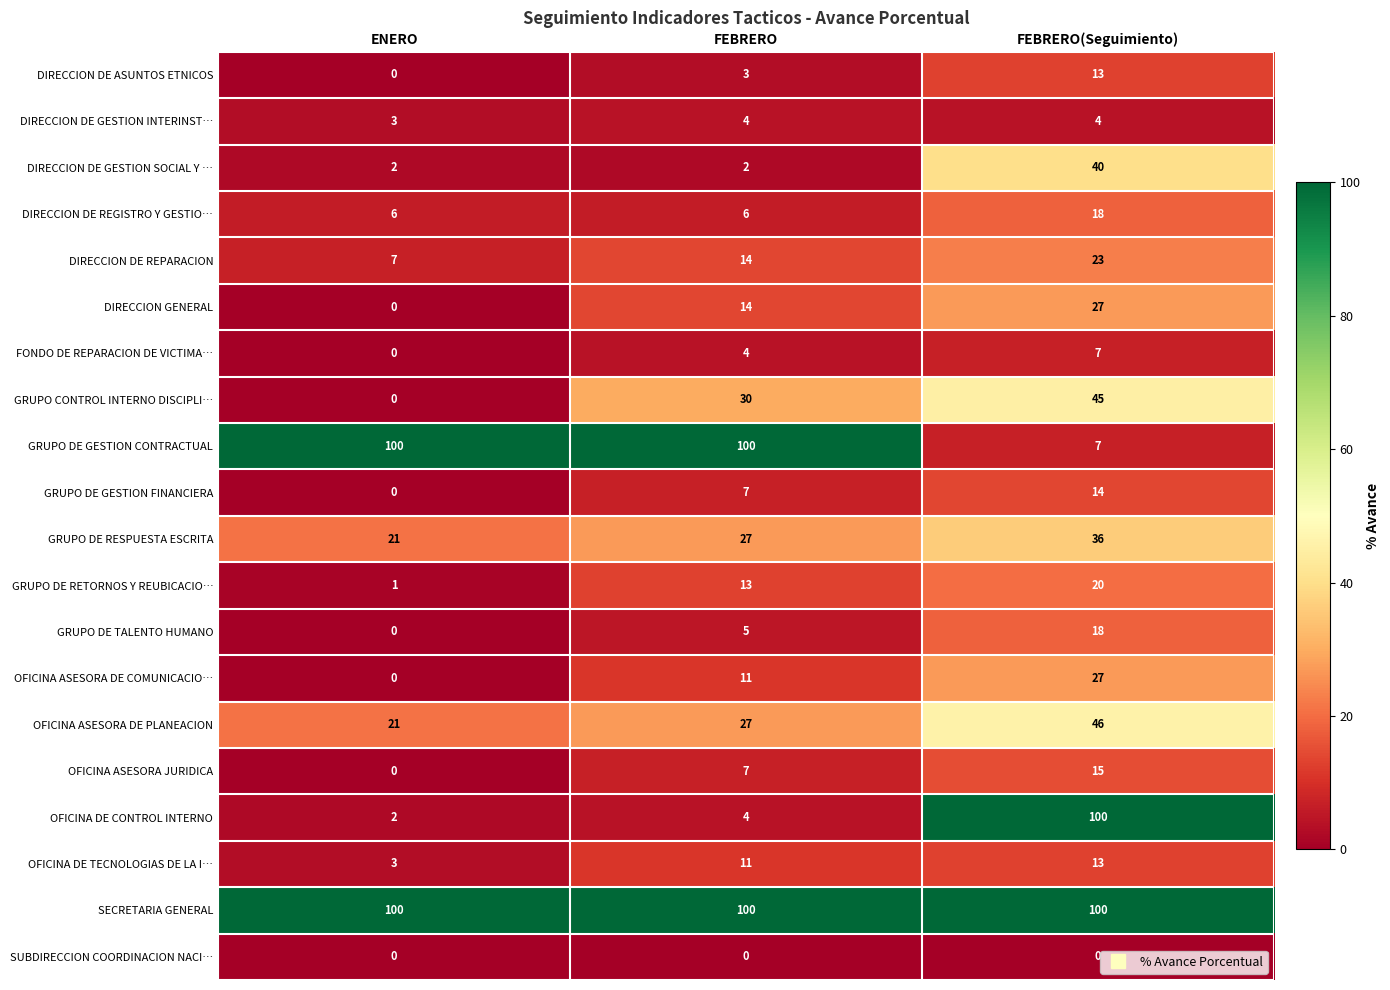

What is the greatest value displayed?

100